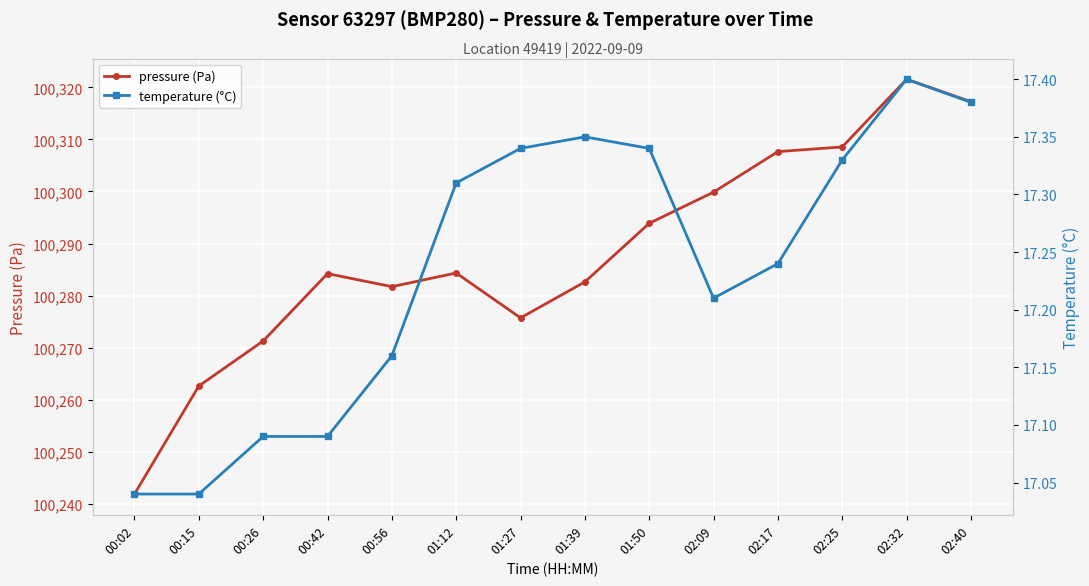

What is the smallest value displayed?

17.0